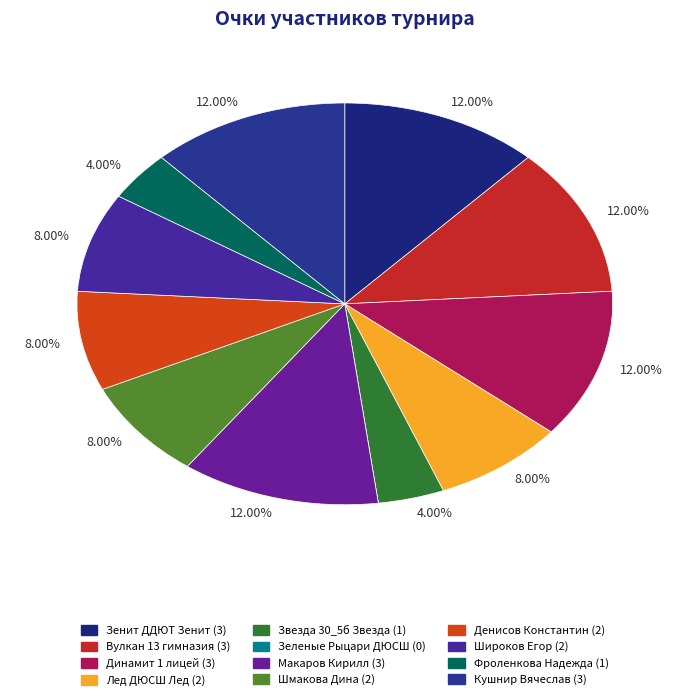

Does any single category account for the majority?

No